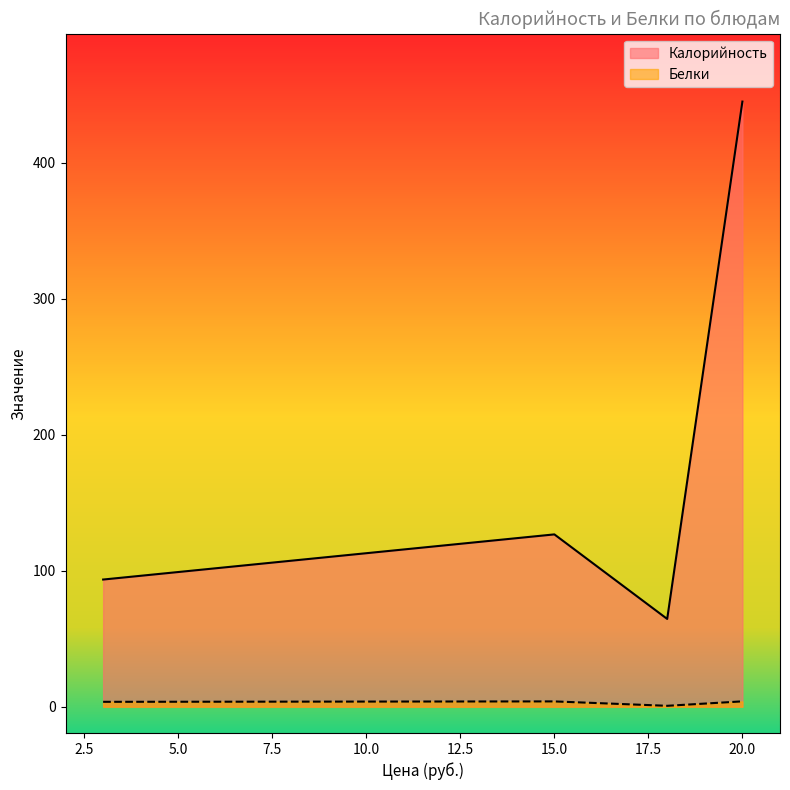

Which series has the widest spread of values?

Калорийность